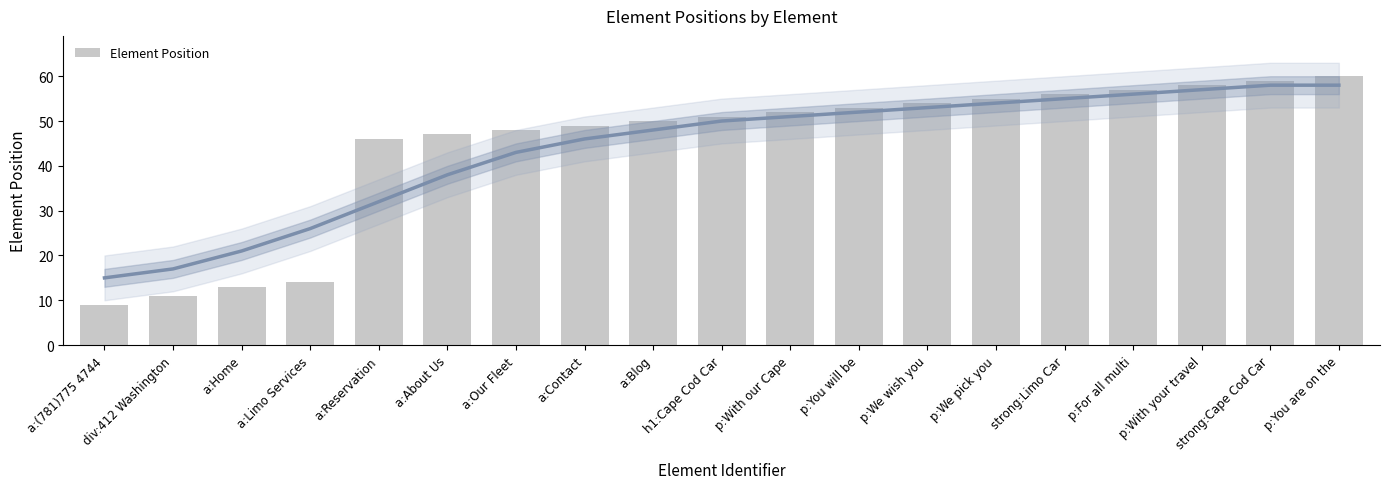

Which has a higher value, a:Reservation or p:With our Cape?

p:With our Cape